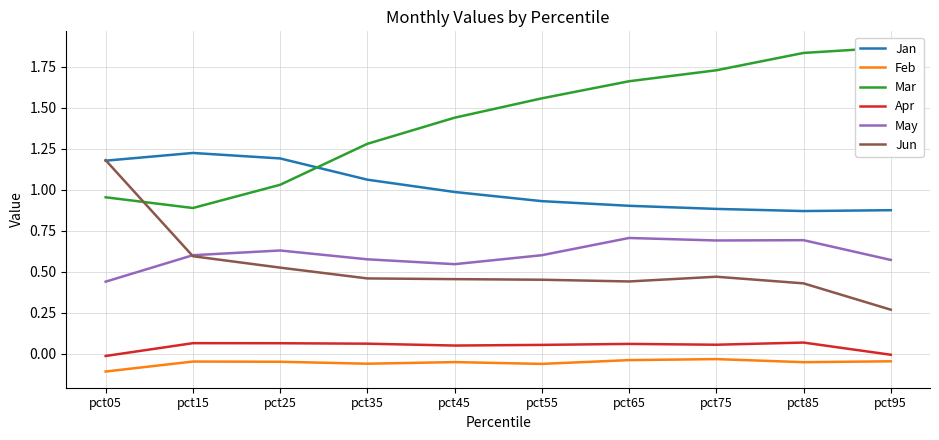

True or false: Apr has a value of 0.0 at pct25.

False